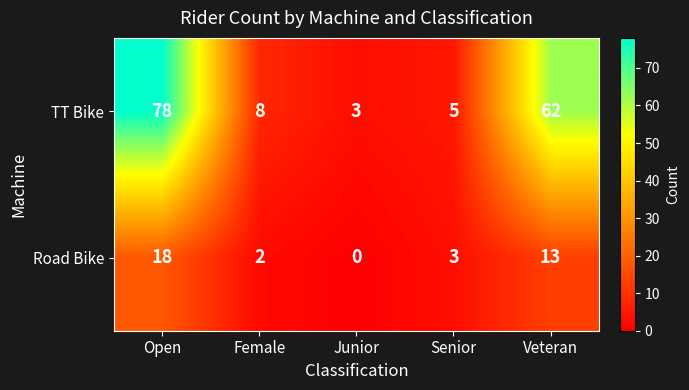

What is the difference between the maximum and second lowest values in the TT Bike series?

73